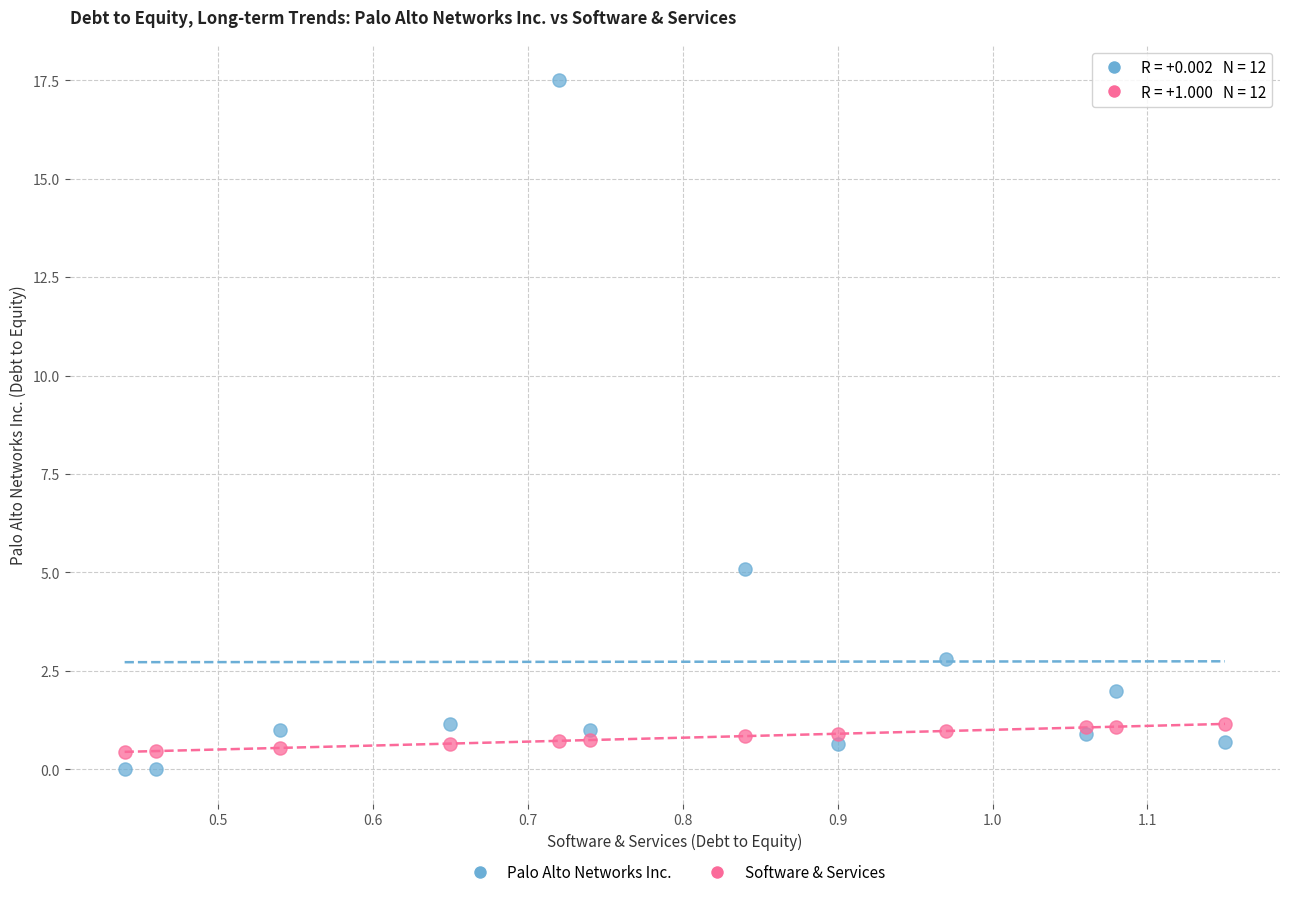

What are all the series names shown in the legend?

Palo Alto Networks Inc., Software & Services